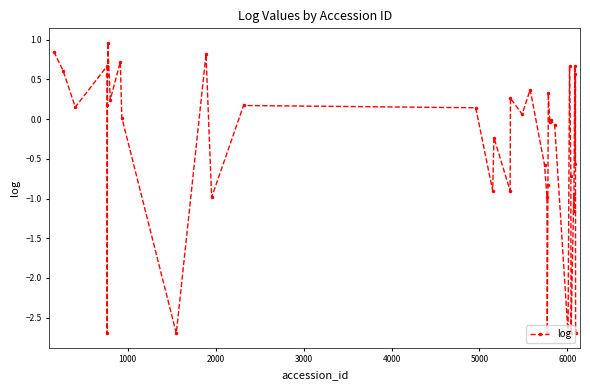

True or false: there are more than 1 points higher than both neighbors.

True